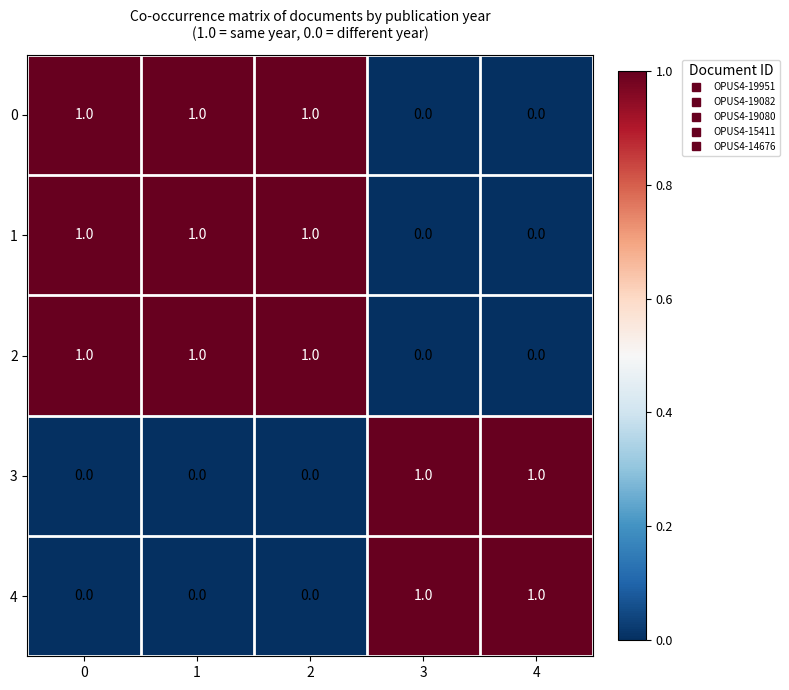

Reading left to right, transcribe all the data shown in this chart.

0: 0=1	1=1	2=1	3=0	4=0
1: 0=1	1=1	2=1	3=0	4=0
2: 0=1	1=1	2=1	3=0	4=0
3: 0=0	1=0	2=0	3=1	4=1
4: 0=0	1=0	2=0	3=1	4=1